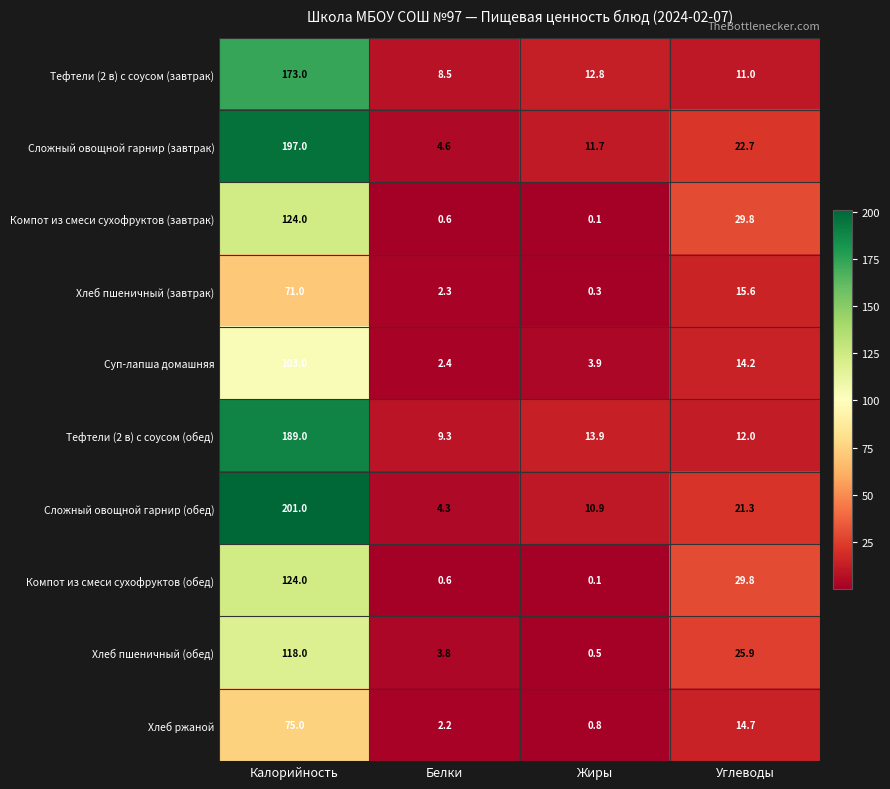

At which category does the chart reach its peak across all series?

Калорийность